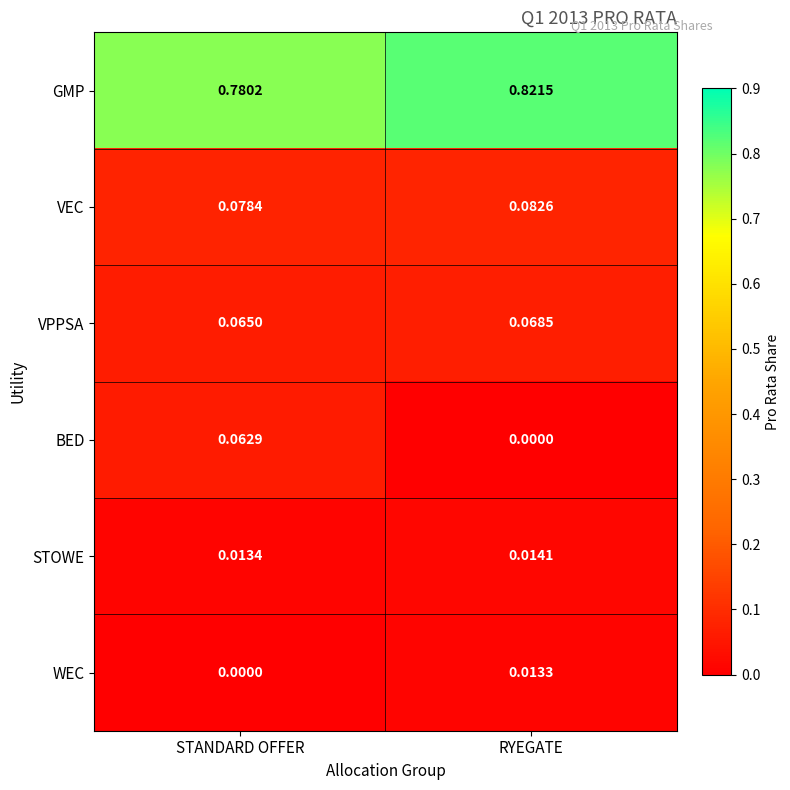

Which series has the largest total across all categories?

GMP